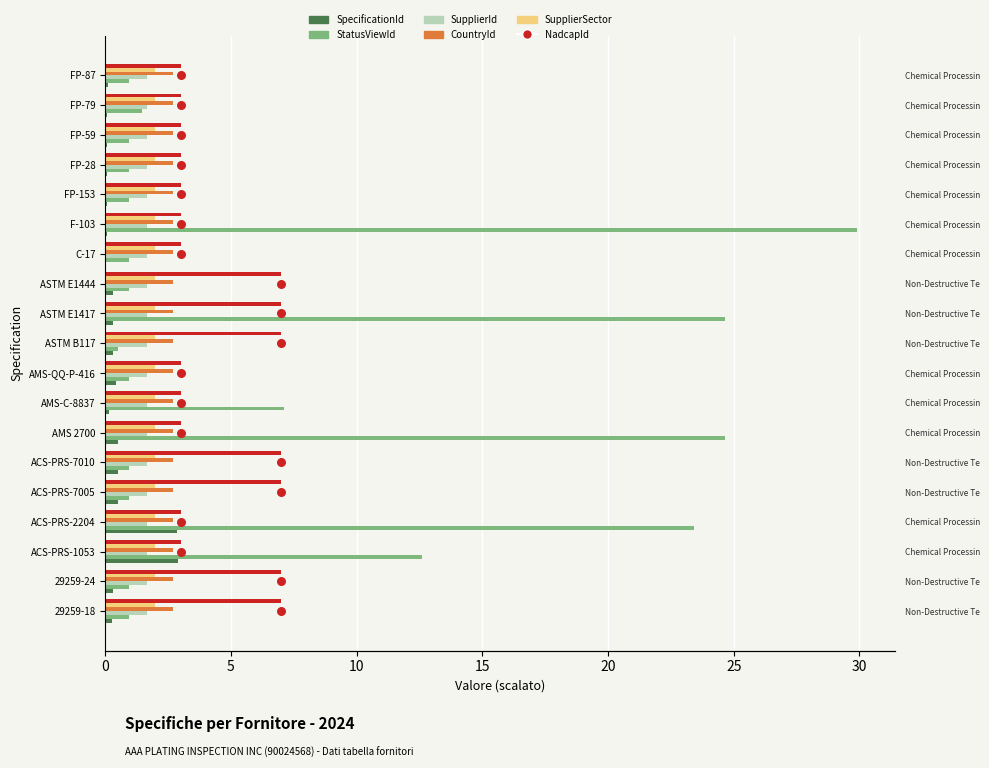

At how many categories does at least one series exceed 4?

12